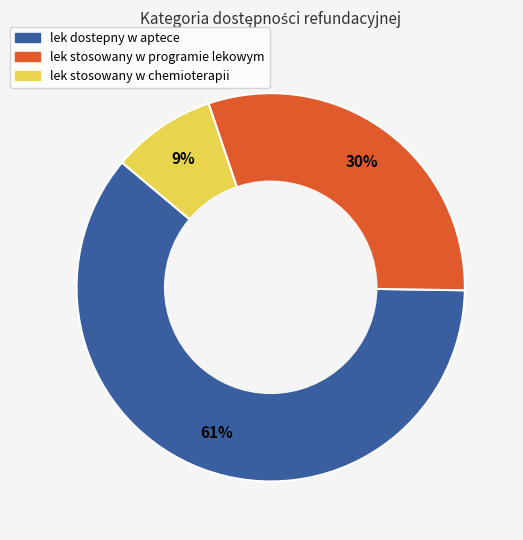

To the nearest percent, what is the difference between the largest and smallest slice percentages?

52%